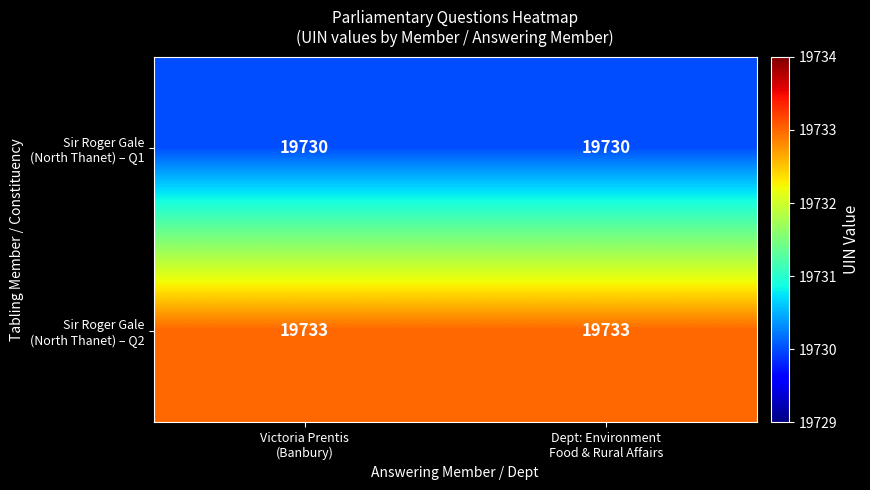

What is the greatest value displayed?

19733